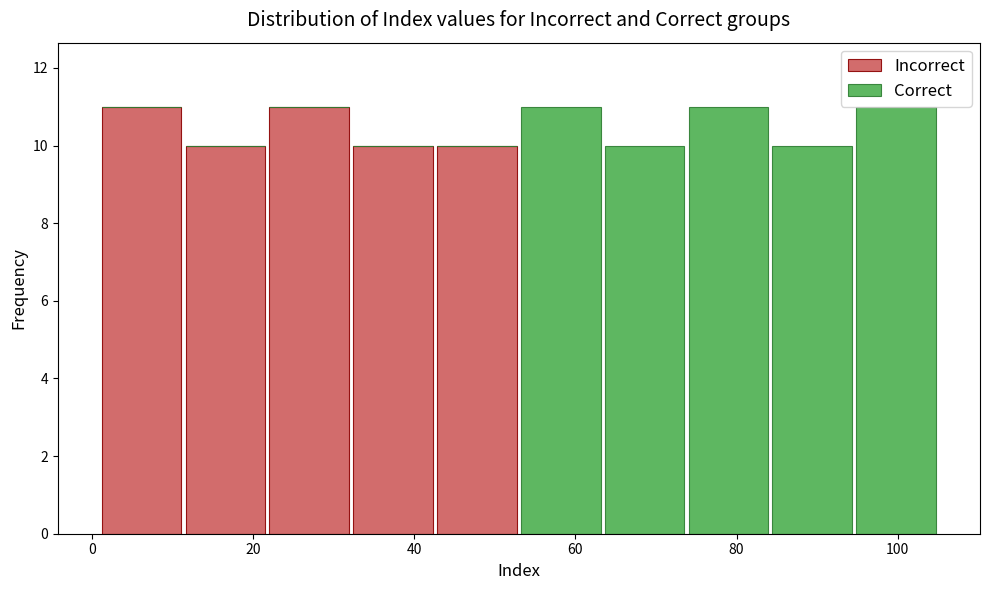

Reading left to right, transcribe this chart: for each stacked bar, give the range it covers on the x-axis and its total height. Neither the bar edges nor the heights are printed on the chart, so give them approximately, as read against the axes.

1.0 to 11.4: 11
11.4 to 21.8: 10
21.8 to 32.2: 11
32.2 to 42.6: 10
42.6 to 53.0: 10
53.0 to 63.4: 11
63.4 to 73.8: 10
73.8 to 84.2: 11
84.2 to 94.6: 10
94.6 to 105.0: 11